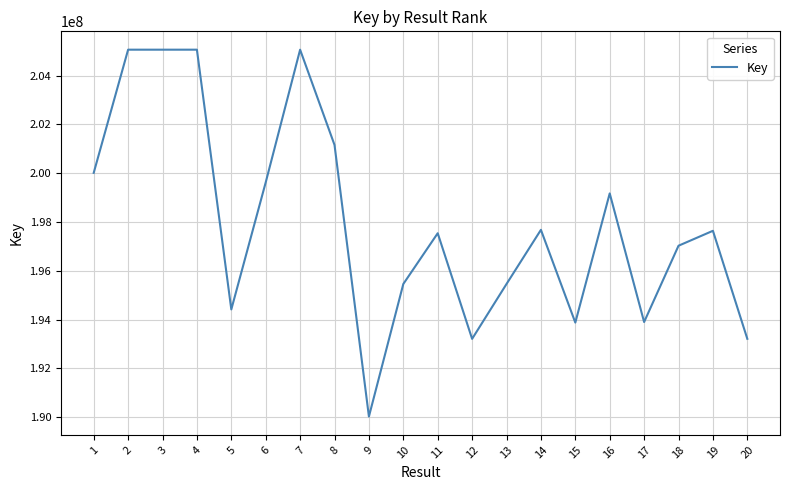

True or false: the data has more than 1 interior local peaks.

True